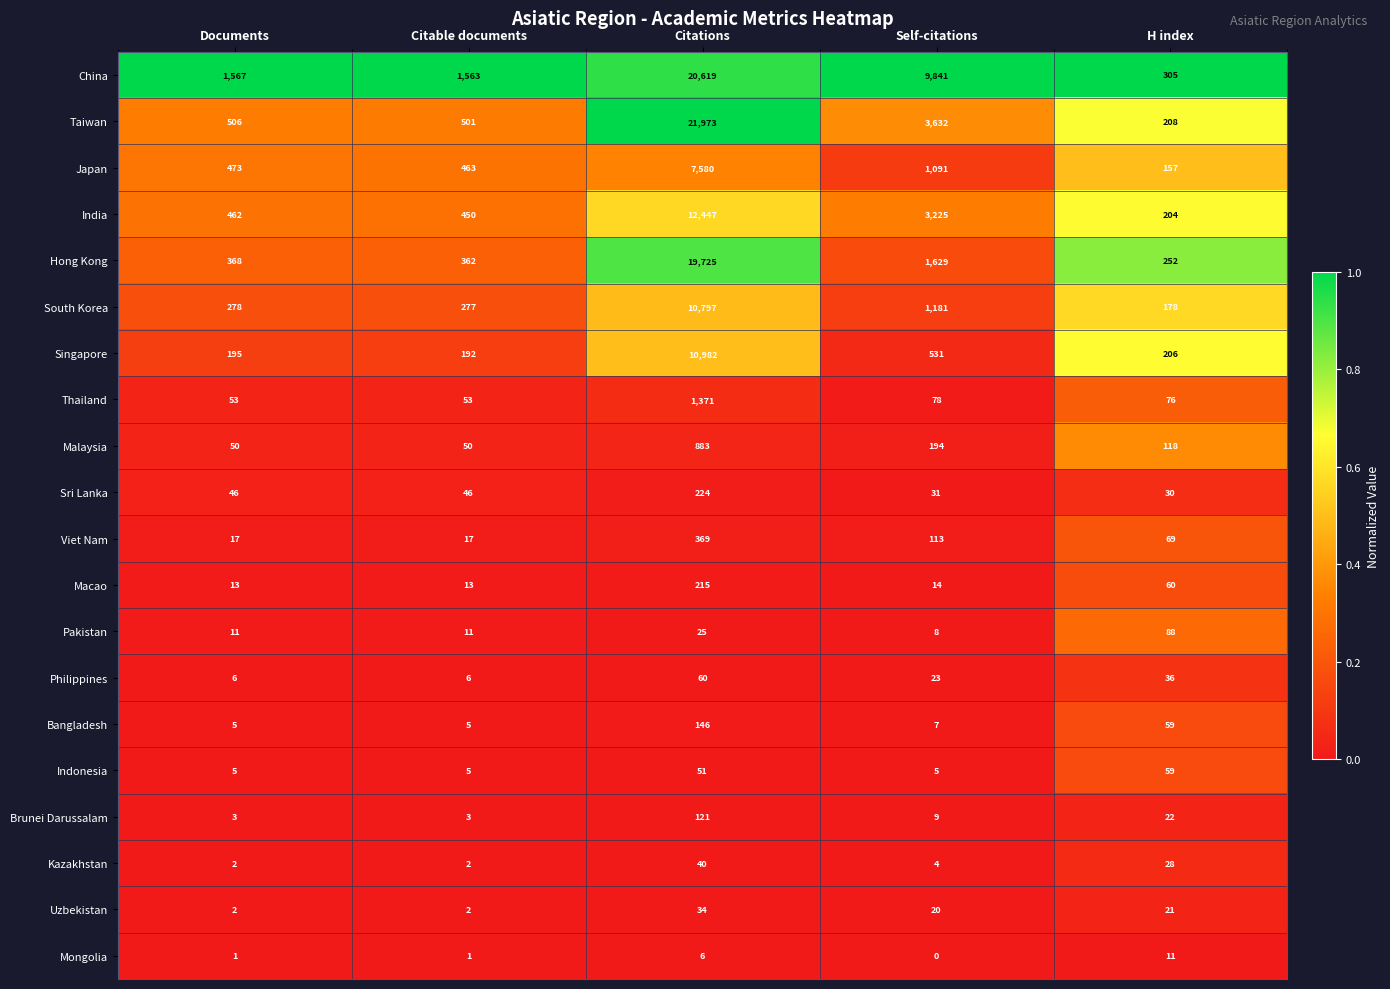

Where does the Macao series first go above 14?

Citations